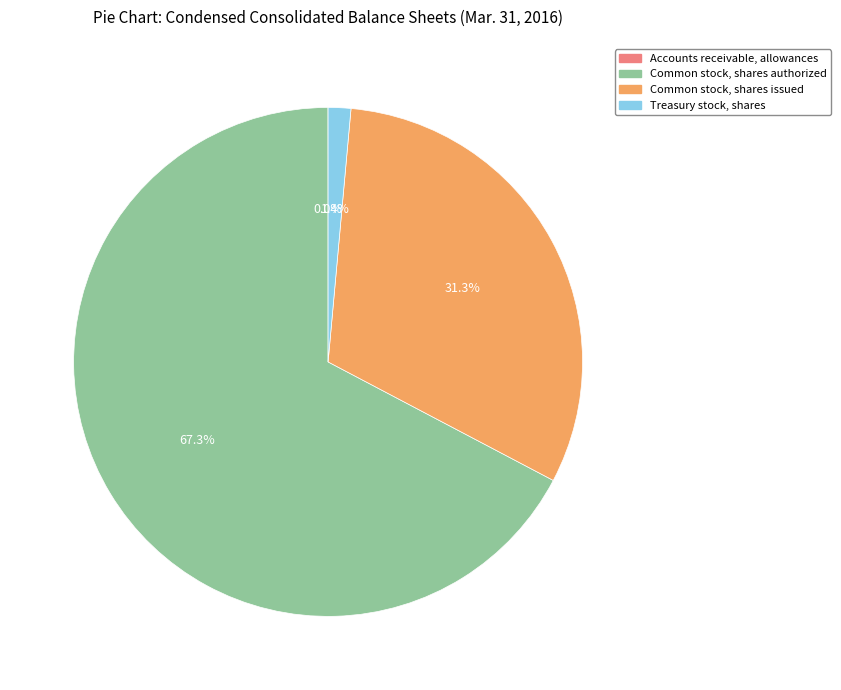

True or false: Common stock, shares issued accounts for 31% of the total.

True